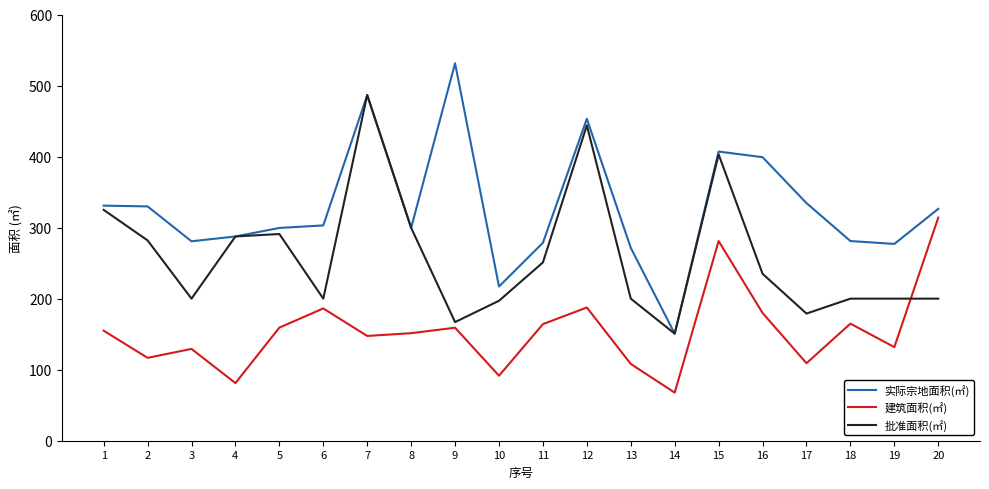

What is the approximate value of 实际宗地面积(㎡) at 5?

299.5